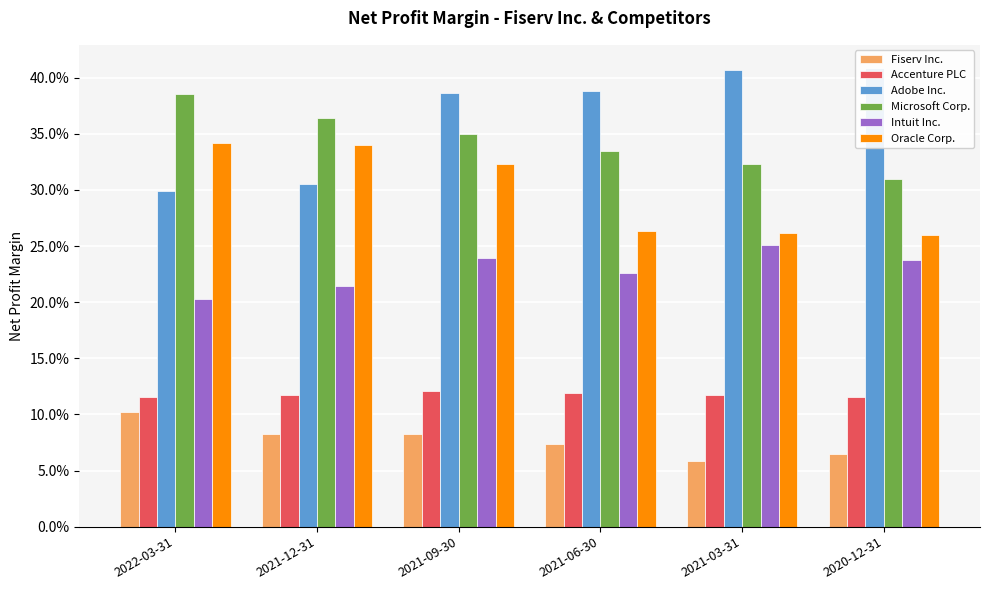

What is the sum of all Fiserv Inc. values?

0.5